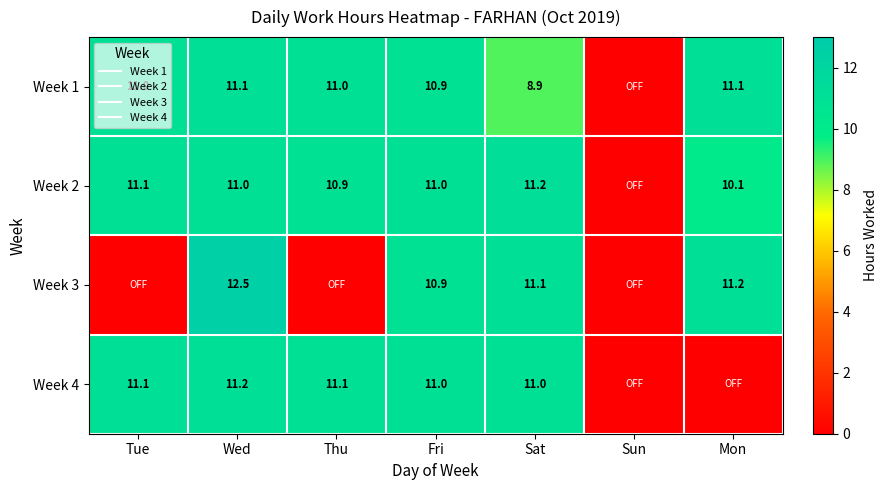

Between Wed and Sun, which series saw the biggest shift?

Week 3